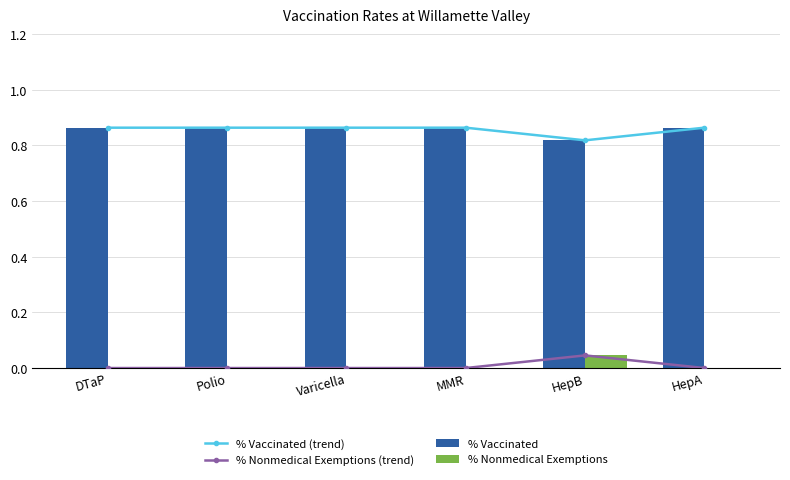

What position from the left is Polio?

2